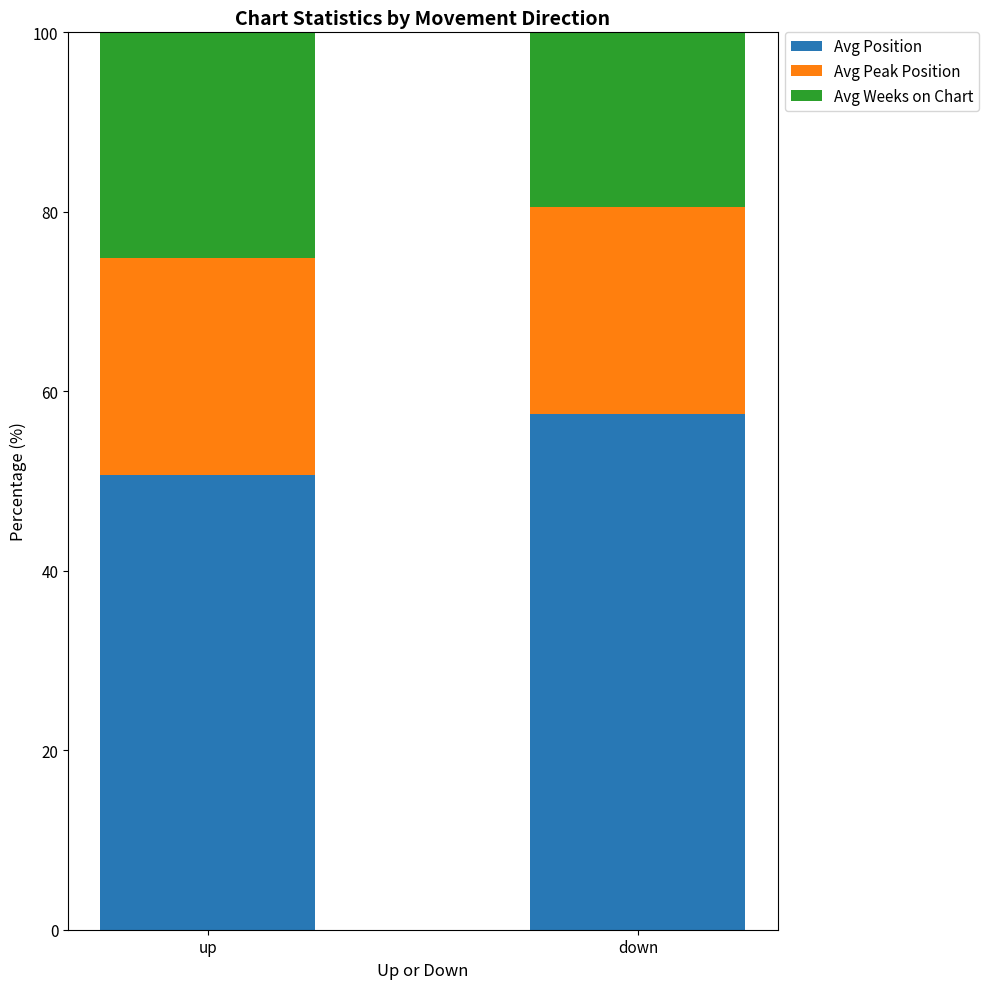

The value of Avg Position at up is 26.6. True or false?

False